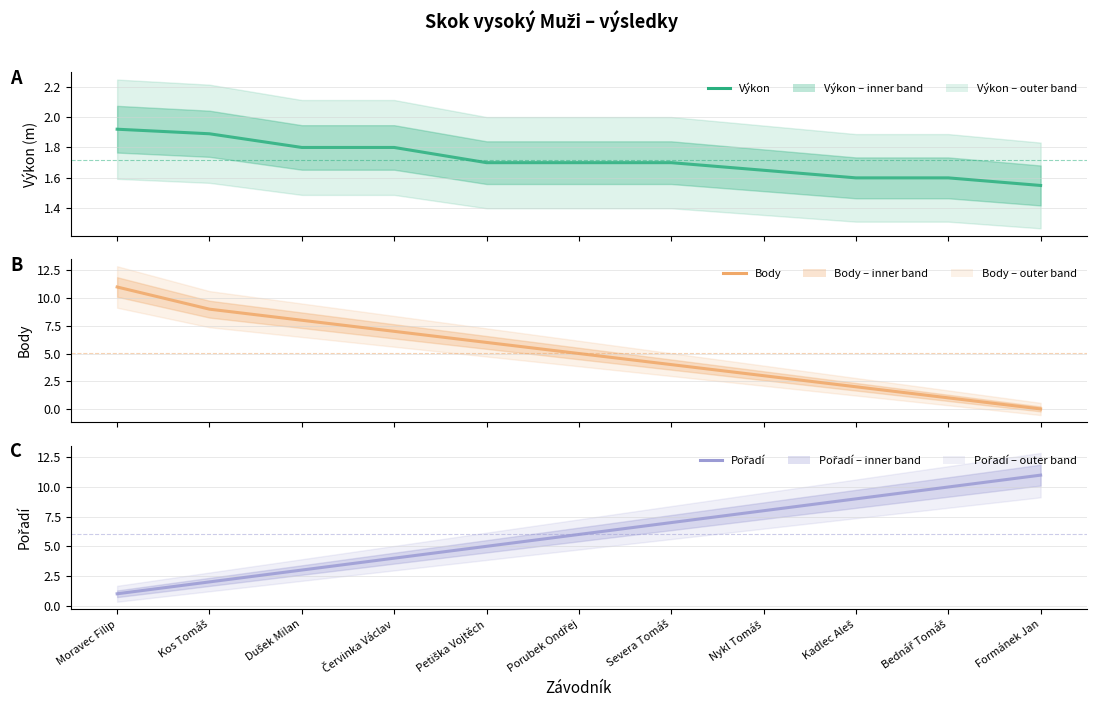

True or false: Výkon has more than 1 interior local peaks.

False